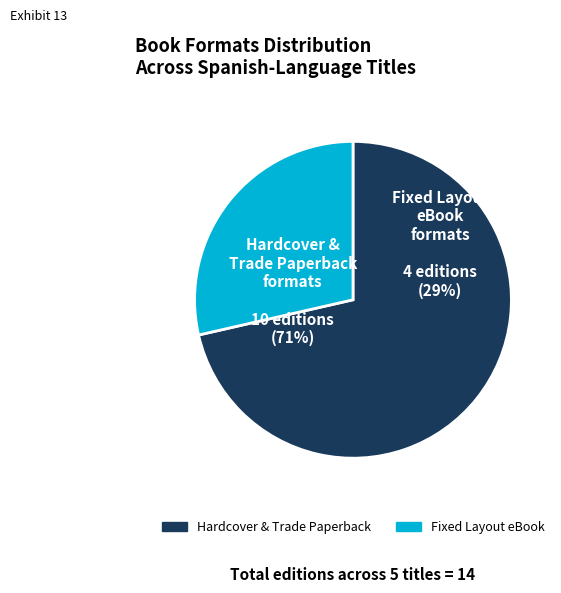

Does Cuando los ángeles cantan
(When Angels Sing) account for over 50% of the chart?

No